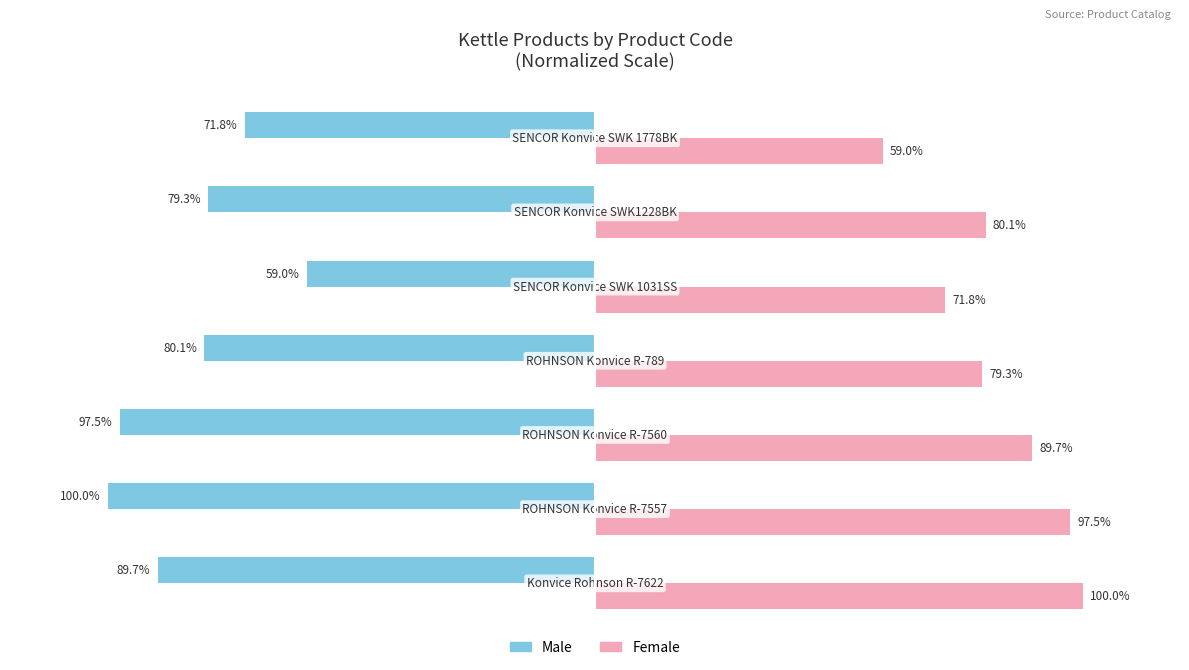

Which series has the largest total across all categories?

Female